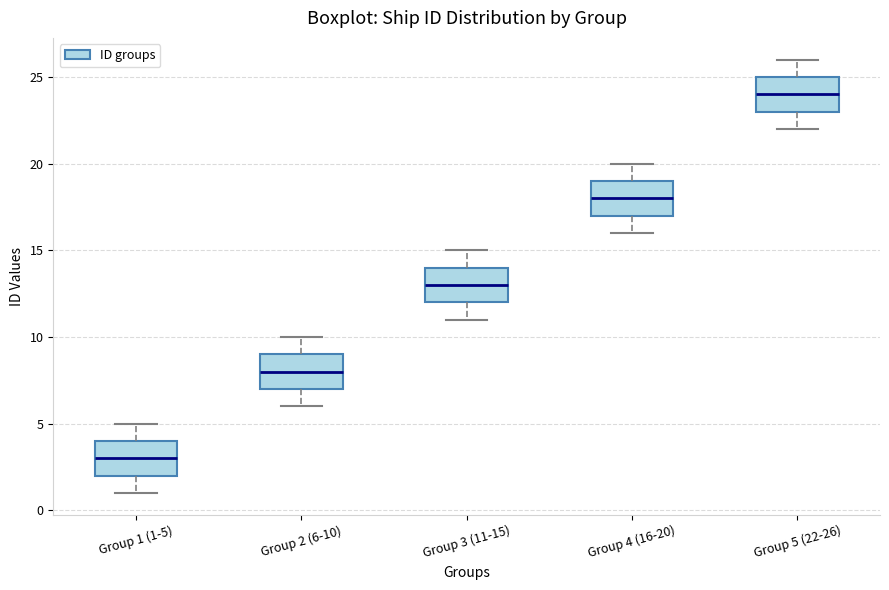

Reading left to right, transcribe this box plot: for each box, give where its median line is, the range the box spans, and where its two whiskers end, as read against the y-axis. The values are not printed on the chart, so give them approximately, as read against the axis.

Group 1 (1-5): median 3, box 2 to 4, whiskers 1 to 5
Group 2 (6-10): median 8, box 7 to 9, whiskers 6 to 10
Group 3 (11-15): median 13, box 12 to 14, whiskers 11 to 15
Group 4 (16-20): median 18, box 17 to 19, whiskers 16 to 20
Group 5 (22-26): median 24, box 23 to 25, whiskers 22 to 26